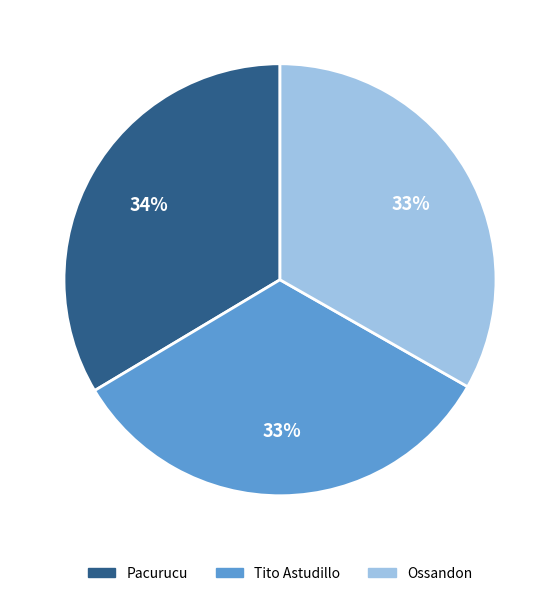

Count the number of slices in the pie.

3